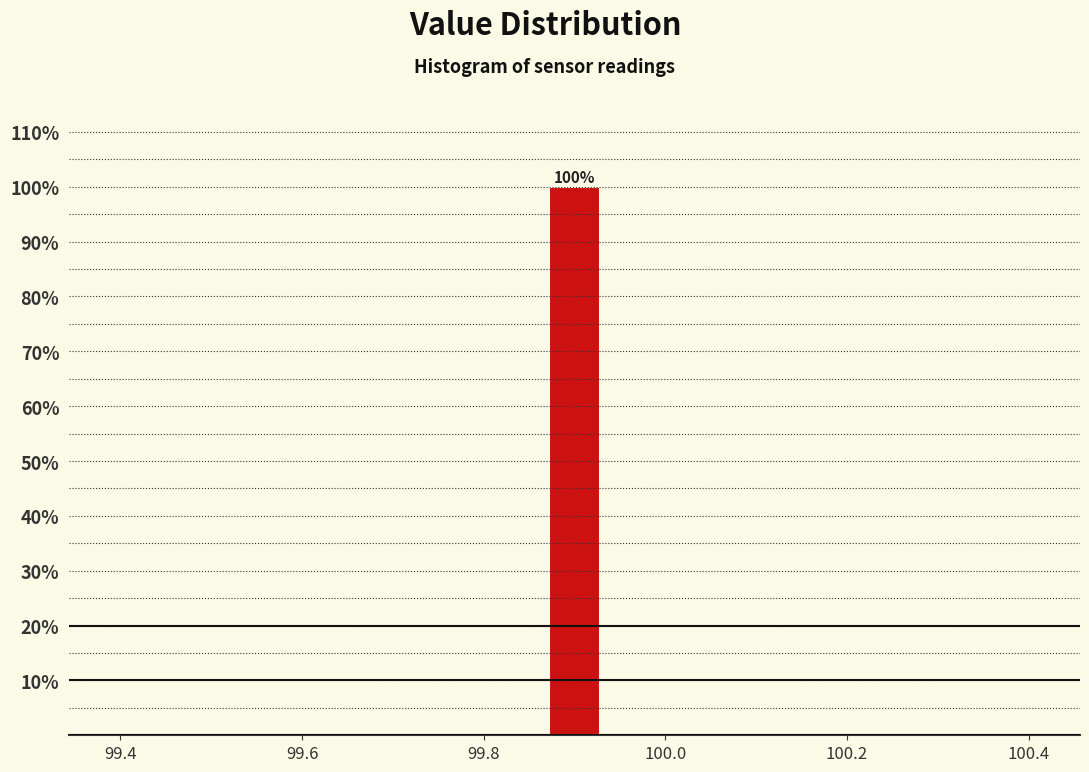

Read against the x-axis, roughly where is the centre of the tallest bar?

99.90